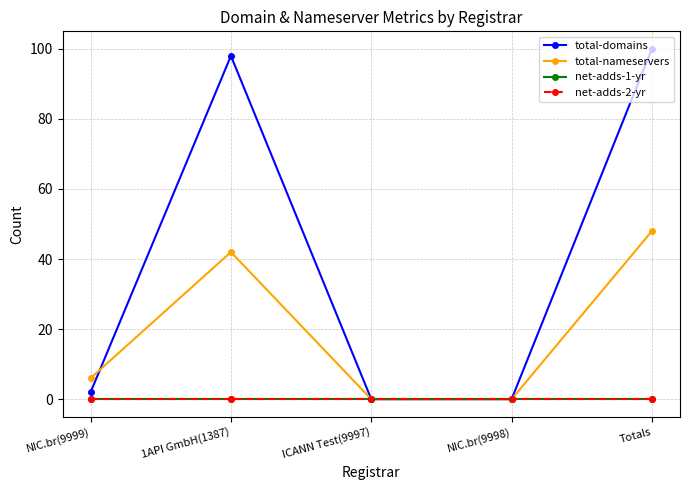

Is this an area chart (filled region under the line)?

No